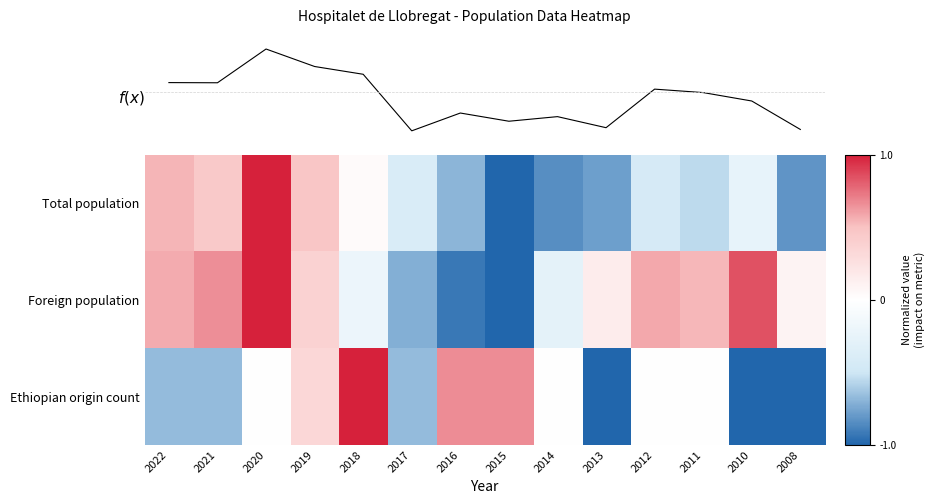

At how many categories does at least one series exceed 0?

12